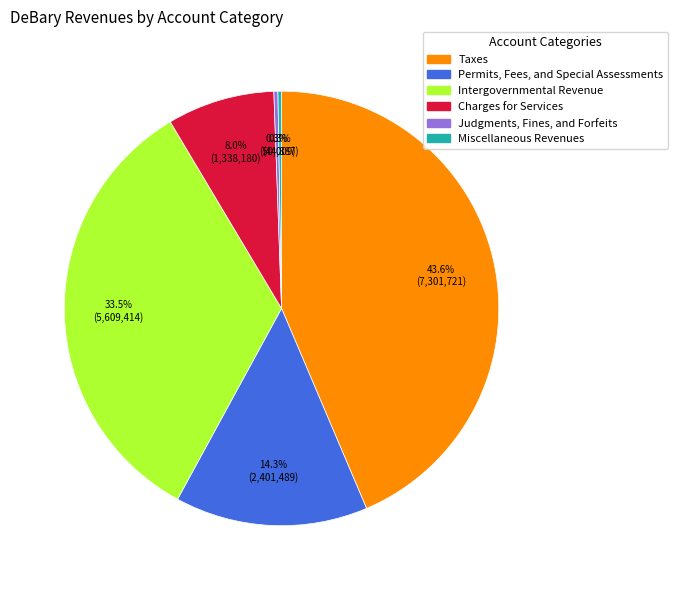

Do Charges for Services and Judgments, Fines, and Forfeits together represent more than half of the pie?

No